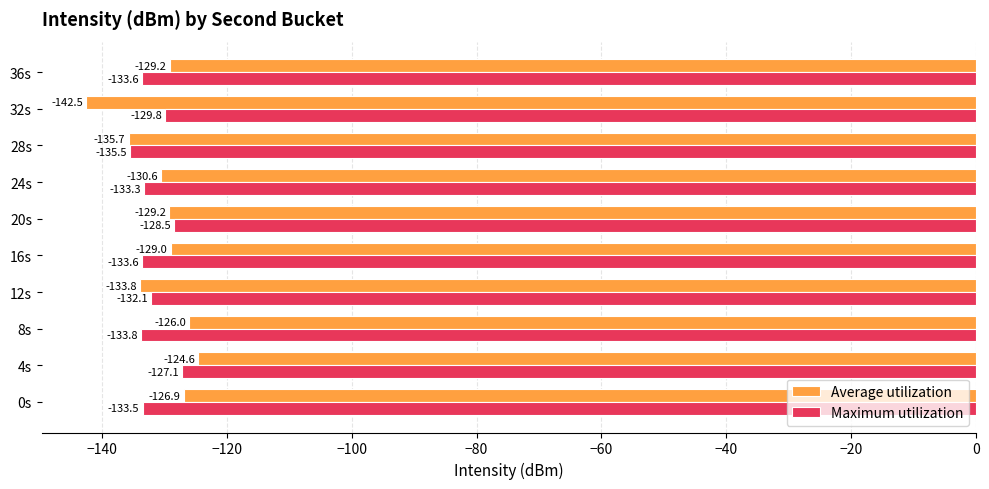

Where is Average utilization nearest to the value -133?

12s